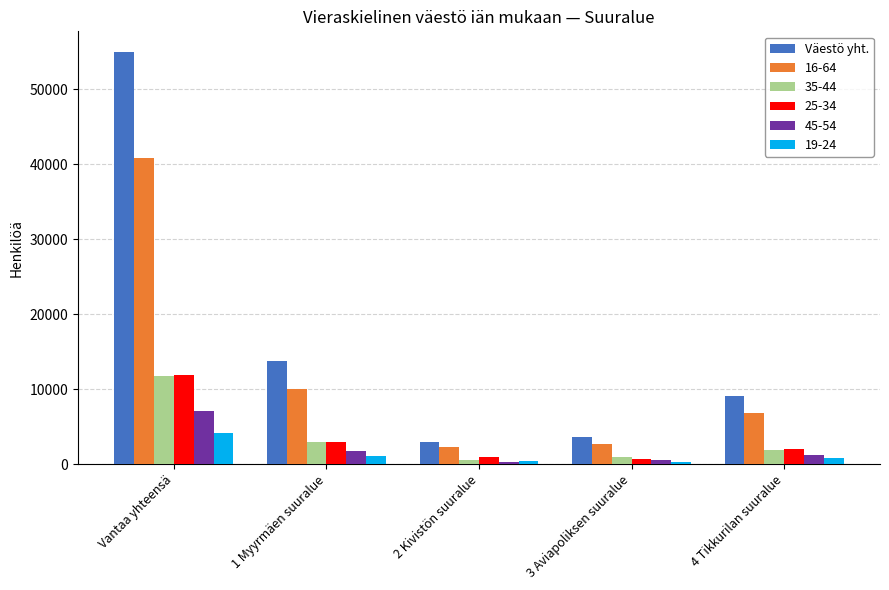

Which series changed the most between Vantaa yhteensä and 3 Aviapoliksen suuralue?

Väestö yht.